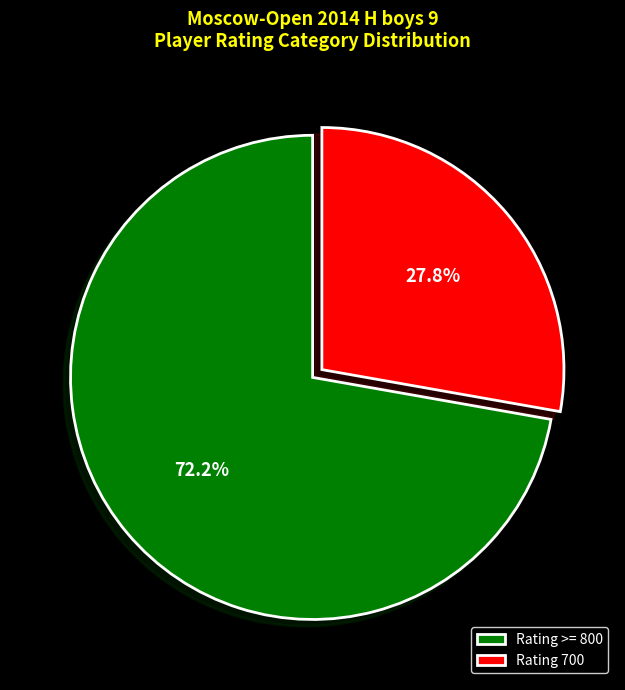

Which category has the smallest portion of the pie?

Rating 700